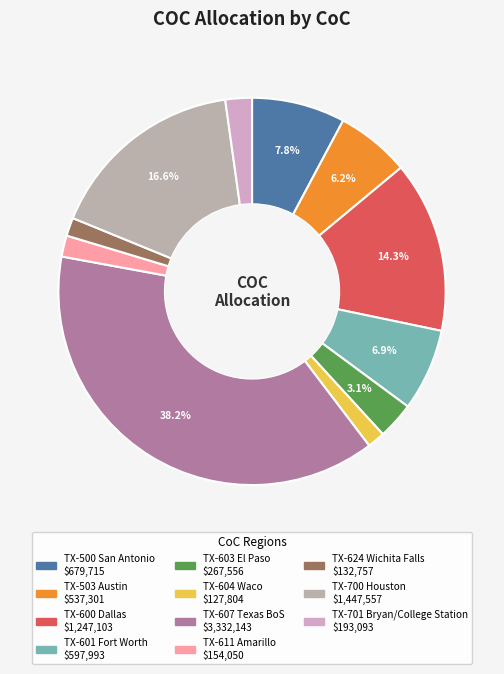

Which slice is the largest?

TX-607 Texas Balance of State (BoS) CoC